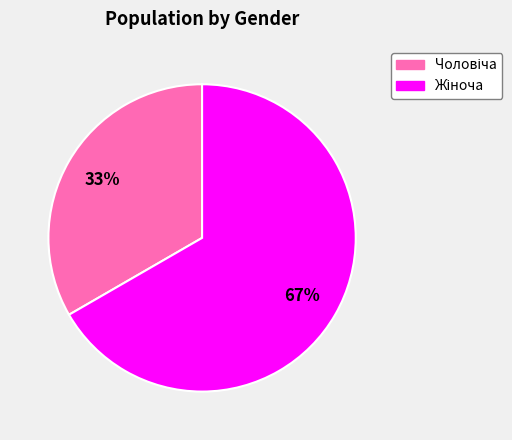

Is there any slice that represents more than half of the pie?

Yes